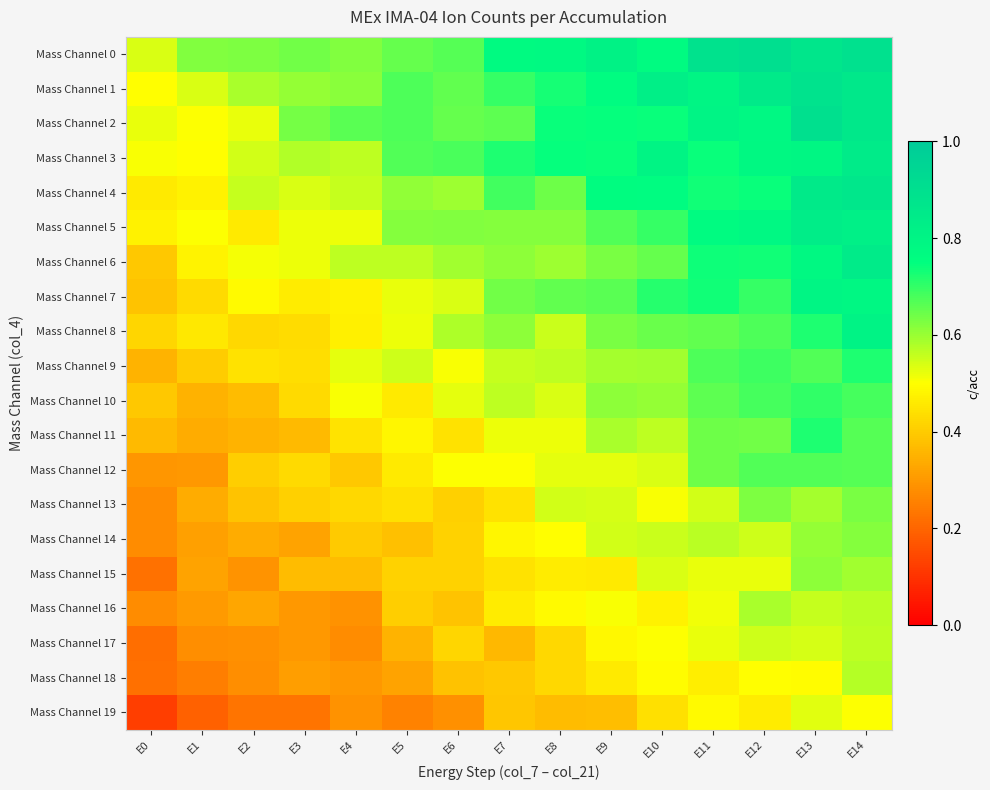

Reading left to right, extract all data points from this chart.

Mass Channel 0: E0=0.5	E1=0.6	E2=0.6	E3=0.6	E4=0.6	E5=0.6	E6=0.7	E7=0.8	E8=0.8	E9=0.8	E10=0.8	E11=0.9	E12=0.9	E13=0.9	E14=0.9
Mass Channel 1: E0=0.5	E1=0.5	E2=0.6	E3=0.6	E4=0.6	E5=0.7	E6=0.7	E7=0.7	E8=0.7	E9=0.8	E10=0.8	E11=0.8	E12=0.9	E13=0.9	E14=0.9
Mass Channel 2: E0=0.5	E1=0.5	E2=0.5	E3=0.6	E4=0.7	E5=0.7	E6=0.7	E7=0.7	E8=0.7	E9=0.7	E10=0.7	E11=0.8	E12=0.8	E13=0.9	E14=0.9
Mass Channel 3: E0=0.5	E1=0.5	E2=0.5	E3=0.6	E4=0.6	E5=0.7	E6=0.7	E7=0.7	E8=0.7	E9=0.7	E10=0.8	E11=0.7	E12=0.8	E13=0.8	E14=0.8
Mass Channel 4: E0=0.5	E1=0.5	E2=0.6	E3=0.5	E4=0.6	E5=0.6	E6=0.6	E7=0.7	E8=0.6	E9=0.8	E10=0.8	E11=0.7	E12=0.7	E13=0.8	E14=0.9
Mass Channel 5: E0=0.5	E1=0.5	E2=0.5	E3=0.5	E4=0.5	E5=0.6	E6=0.6	E7=0.6	E8=0.6	E9=0.7	E10=0.7	E11=0.8	E12=0.8	E13=0.8	E14=0.8
Mass Channel 6: E0=0.4	E1=0.5	E2=0.5	E3=0.5	E4=0.6	E5=0.6	E6=0.6	E7=0.6	E8=0.6	E9=0.6	E10=0.6	E11=0.7	E12=0.7	E13=0.8	E14=0.8
Mass Channel 7: E0=0.4	E1=0.4	E2=0.5	E3=0.5	E4=0.5	E5=0.5	E6=0.5	E7=0.6	E8=0.7	E9=0.7	E10=0.7	E11=0.7	E12=0.7	E13=0.8	E14=0.8
Mass Channel 8: E0=0.4	E1=0.5	E2=0.4	E3=0.4	E4=0.5	E5=0.5	E6=0.6	E7=0.6	E8=0.6	E9=0.6	E10=0.6	E11=0.7	E12=0.7	E13=0.7	E14=0.8
Mass Channel 9: E0=0.4	E1=0.4	E2=0.4	E3=0.4	E4=0.5	E5=0.5	E6=0.5	E7=0.6	E8=0.6	E9=0.6	E10=0.6	E11=0.7	E12=0.7	E13=0.7	E14=0.7
Mass Channel 10: E0=0.4	E1=0.4	E2=0.4	E3=0.4	E4=0.5	E5=0.5	E6=0.5	E7=0.6	E8=0.5	E9=0.6	E10=0.6	E11=0.7	E12=0.7	E13=0.7	E14=0.7
Mass Channel 11: E0=0.4	E1=0.3	E2=0.4	E3=0.4	E4=0.4	E5=0.5	E6=0.4	E7=0.5	E8=0.5	E9=0.6	E10=0.6	E11=0.6	E12=0.6	E13=0.7	E14=0.7
Mass Channel 12: E0=0.3	E1=0.3	E2=0.4	E3=0.4	E4=0.4	E5=0.5	E6=0.5	E7=0.5	E8=0.5	E9=0.5	E10=0.5	E11=0.6	E12=0.7	E13=0.7	E14=0.7
Mass Channel 13: E0=0.3	E1=0.3	E2=0.4	E3=0.4	E4=0.4	E5=0.4	E6=0.4	E7=0.4	E8=0.5	E9=0.5	E10=0.5	E11=0.5	E12=0.6	E13=0.6	E14=0.6
Mass Channel 14: E0=0.3	E1=0.3	E2=0.3	E3=0.3	E4=0.4	E5=0.4	E6=0.4	E7=0.5	E8=0.5	E9=0.5	E10=0.6	E11=0.6	E12=0.5	E13=0.6	E14=0.6
Mass Channel 15: E0=0.2	E1=0.3	E2=0.3	E3=0.4	E4=0.4	E5=0.4	E6=0.4	E7=0.4	E8=0.5	E9=0.5	E10=0.5	E11=0.5	E12=0.5	E13=0.6	E14=0.6
Mass Channel 16: E0=0.3	E1=0.3	E2=0.3	E3=0.3	E4=0.3	E5=0.4	E6=0.4	E7=0.5	E8=0.5	E9=0.5	E10=0.5	E11=0.5	E12=0.6	E13=0.6	E14=0.6
Mass Channel 17: E0=0.2	E1=0.3	E2=0.3	E3=0.3	E4=0.3	E5=0.4	E6=0.4	E7=0.4	E8=0.4	E9=0.5	E10=0.5	E11=0.5	E12=0.6	E13=0.5	E14=0.6
Mass Channel 18: E0=0.2	E1=0.2	E2=0.3	E3=0.3	E4=0.3	E5=0.3	E6=0.4	E7=0.4	E8=0.4	E9=0.5	E10=0.5	E11=0.5	E12=0.5	E13=0.5	E14=0.6
Mass Channel 19: E0=0.1	E1=0.2	E2=0.2	E3=0.2	E4=0.3	E5=0.3	E6=0.3	E7=0.4	E8=0.4	E9=0.4	E10=0.4	E11=0.5	E12=0.5	E13=0.5	E14=0.5